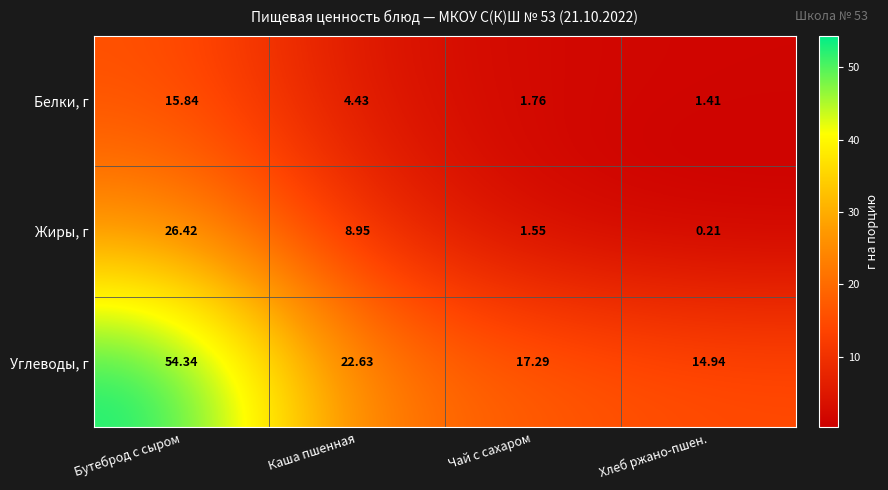

List the labels in order of Углеводы, г value, largest first.

Бутеброд с сыром, Каша пшенная, Чай с сахаром, Хлеб ржано-пшен.